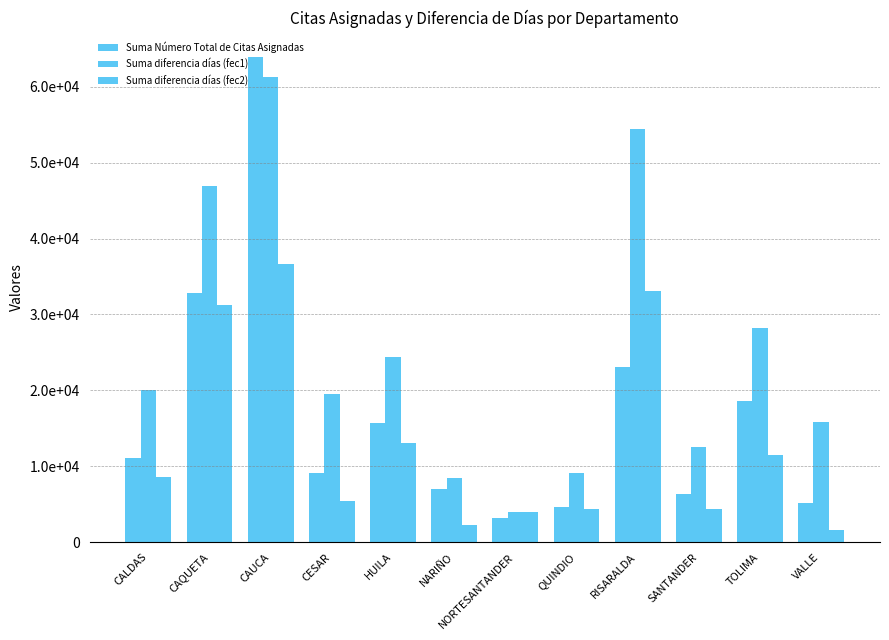

Are the bars horizontal?

No